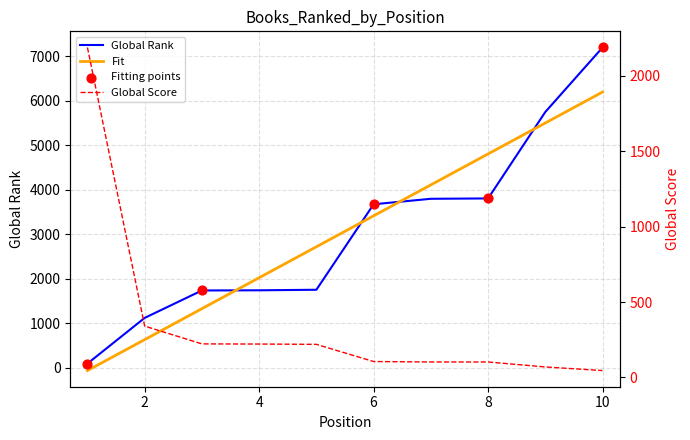

At how many categories does at least one series exceed 3735?

4